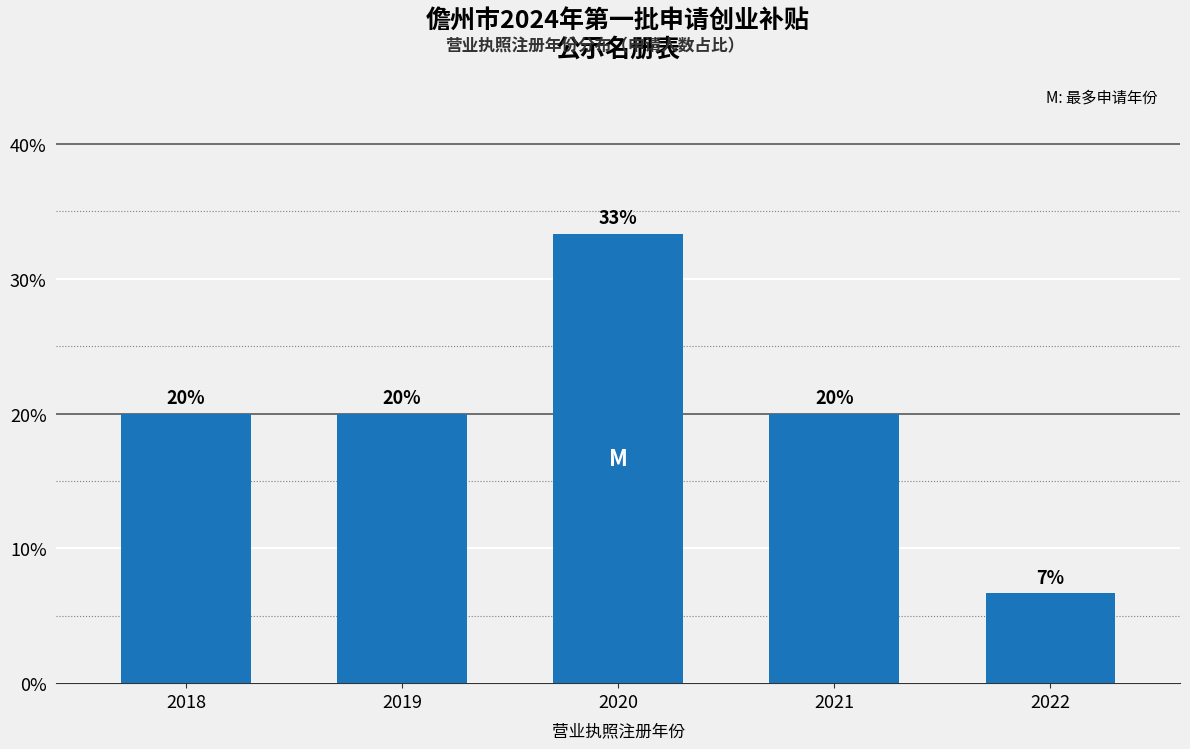

The chart shows a value of 34.2 at 2021. True or false?

False